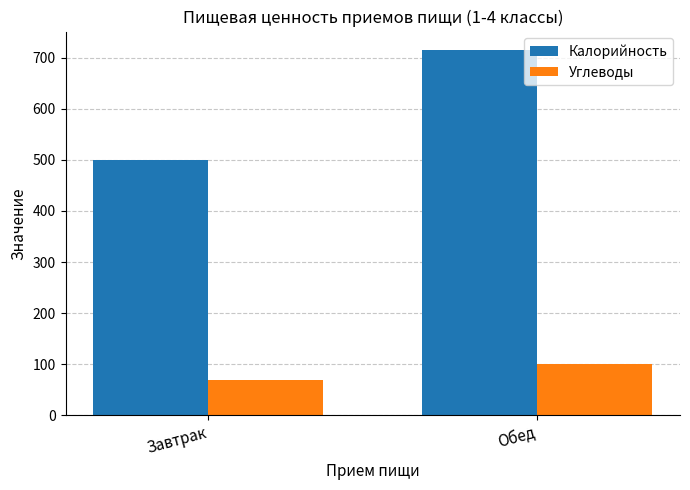

What is the value of the Калорийность bar at the 1st from the left?

500.0